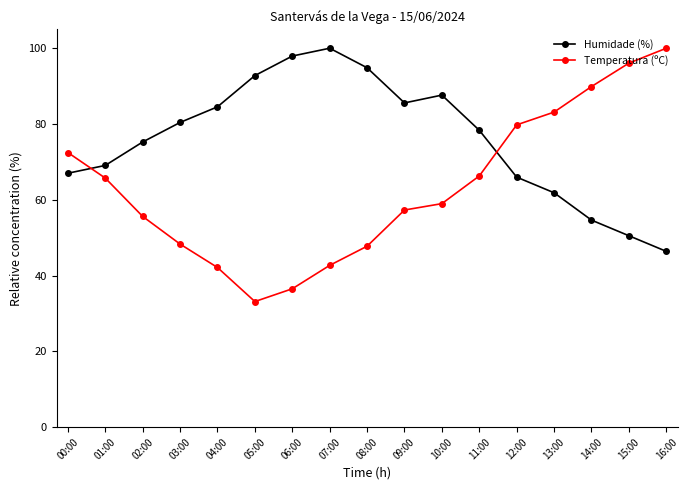

True or false: Humidade (%) and Temperatura (ºC) cross at least once.

True